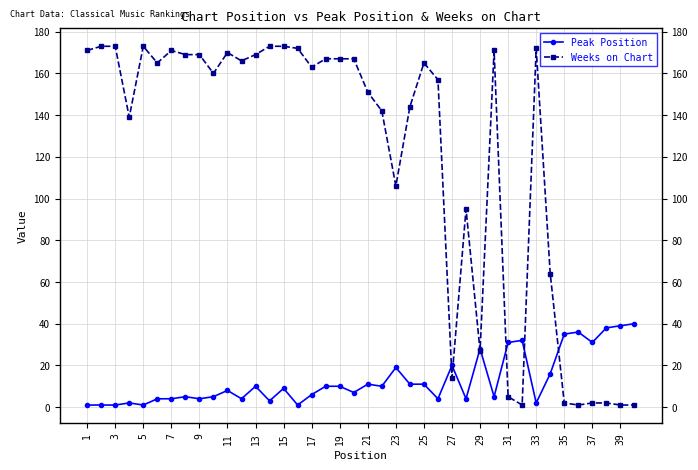

Which series has the largest range (max minus min)?

Weeks on Chart